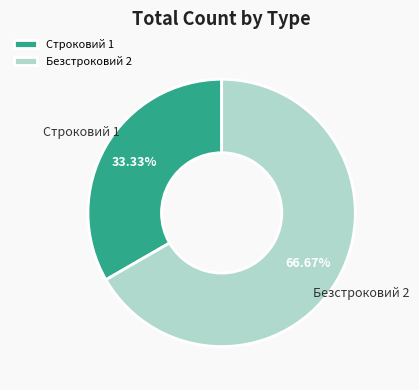

Does Безстроковий represent more than half of the total?

Yes